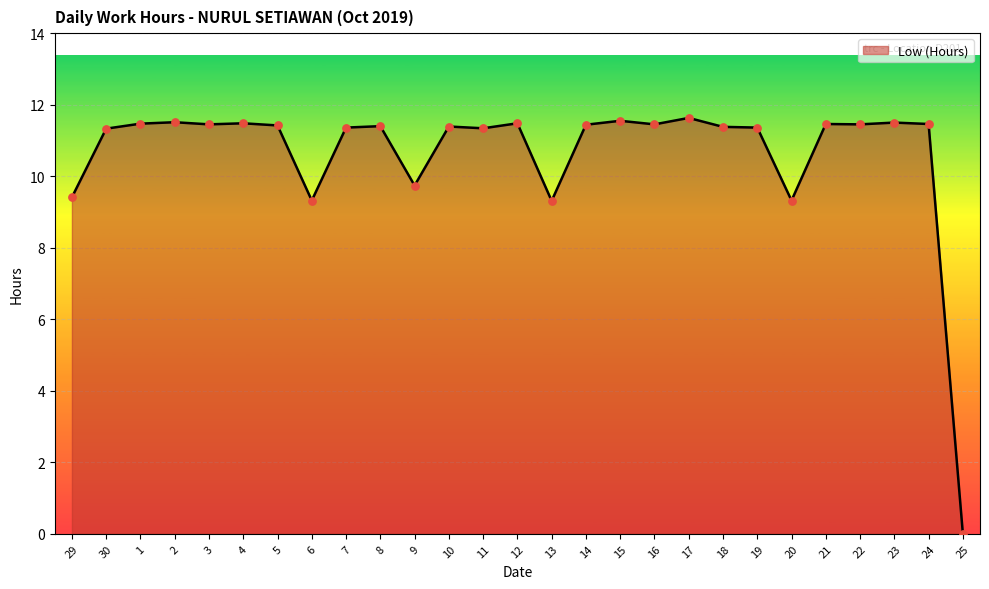

What is the change in value from 6 to 11?

+2.0